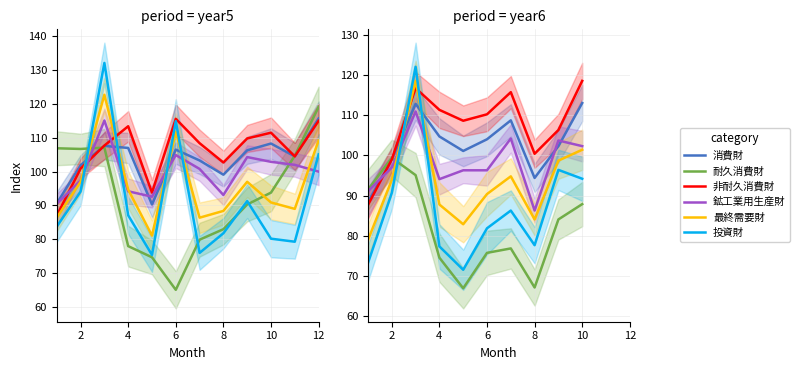

Is the value of 非耐久消費財 at 6 greater than the value of 消費財 at 8?

Yes